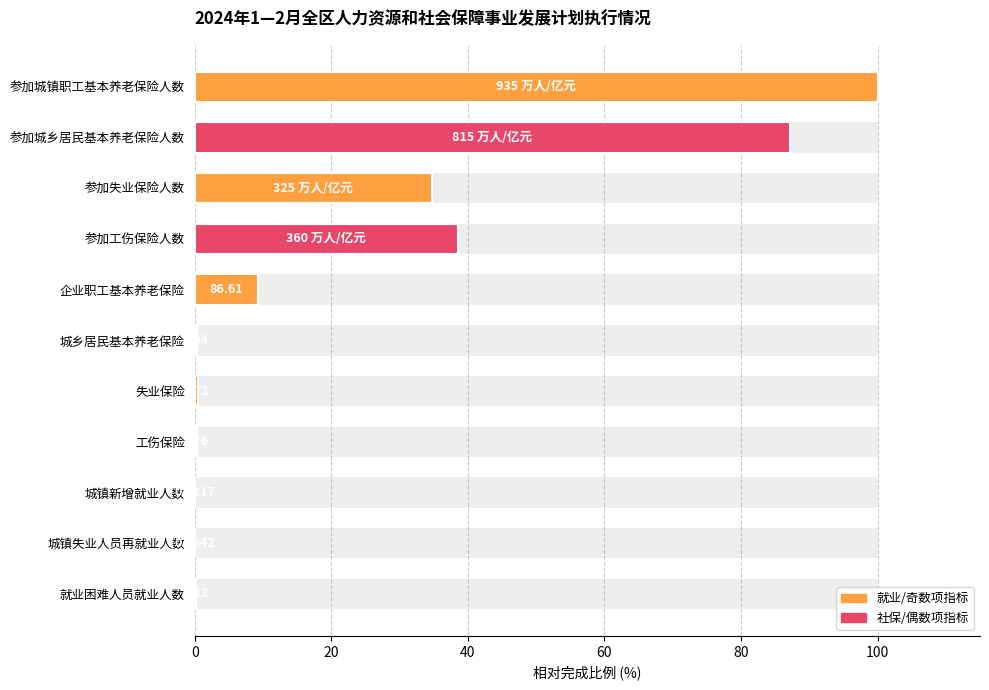

Is it true that the value at 参加城镇职工基本养老保险人数 is 100.0?

True